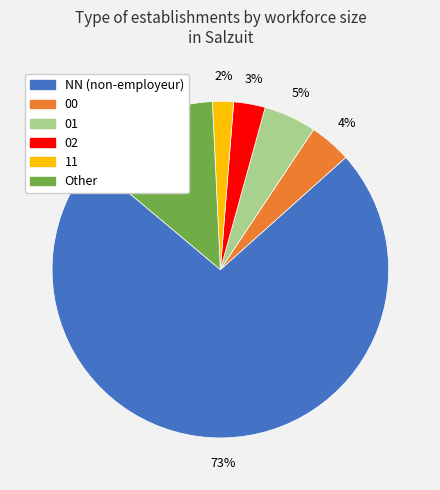

Between NN and 00, which is larger?

NN